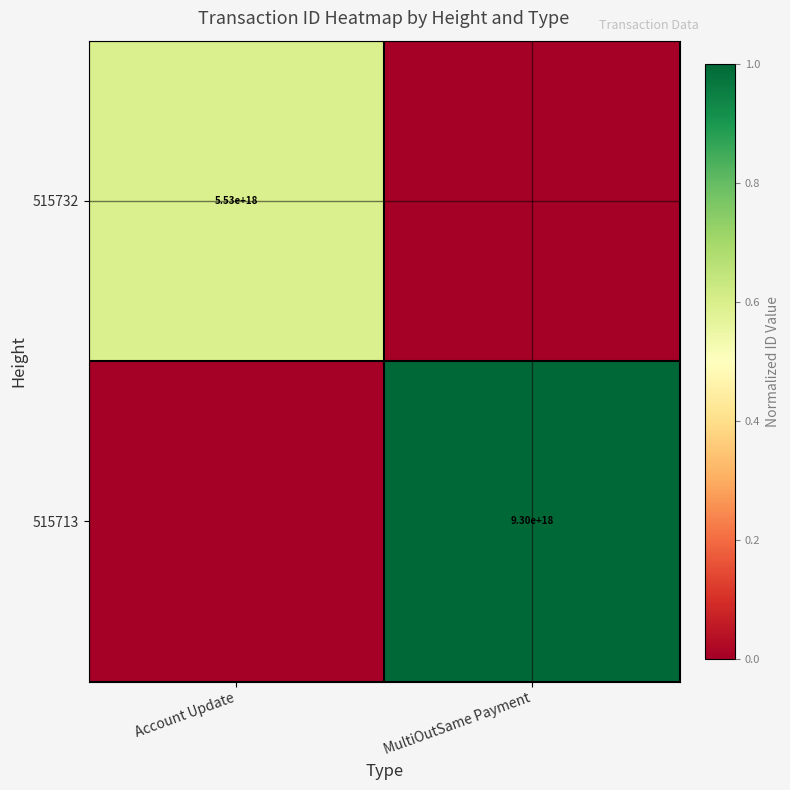

What is the total value across all series at Account Update?

0.6